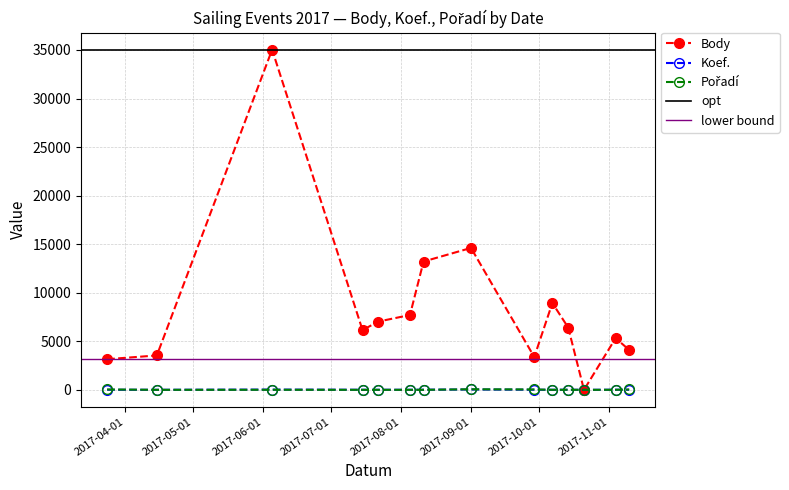

What is the label of the 8th point from the right?

2017-08-11